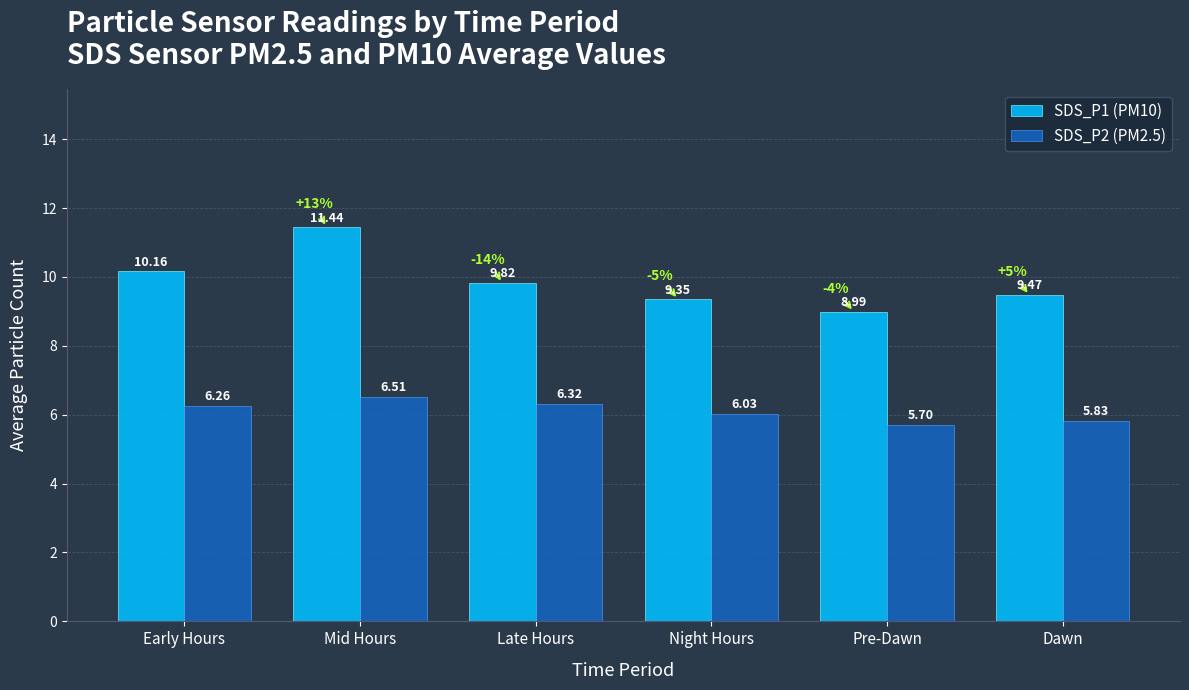

Count the number of categories in the chart.

6